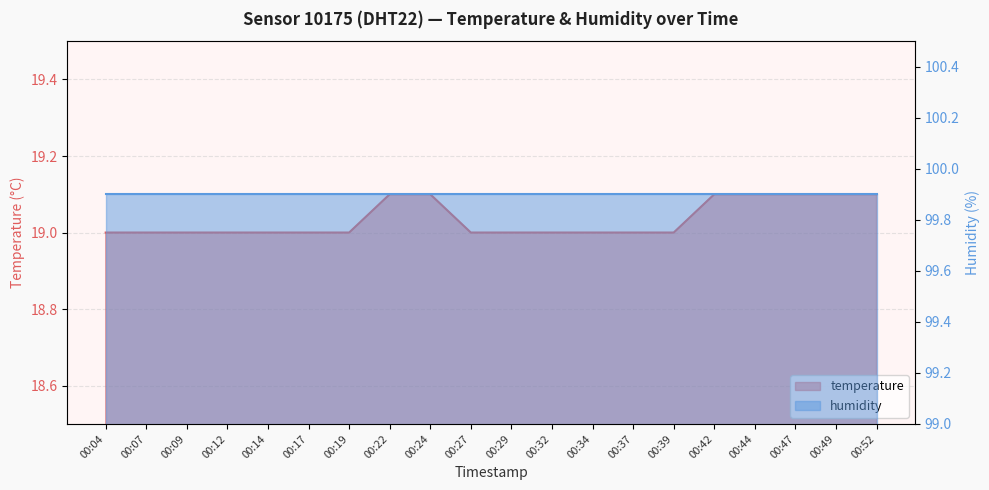

What is the value of the 3rd point from the left?

19.0